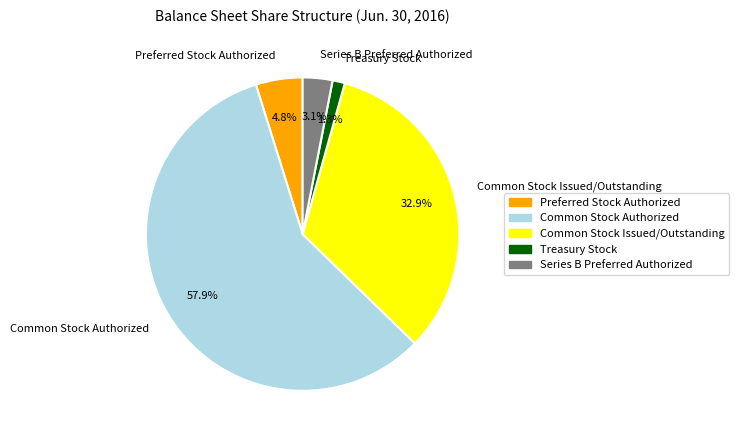

How many segments does this pie chart have?

5